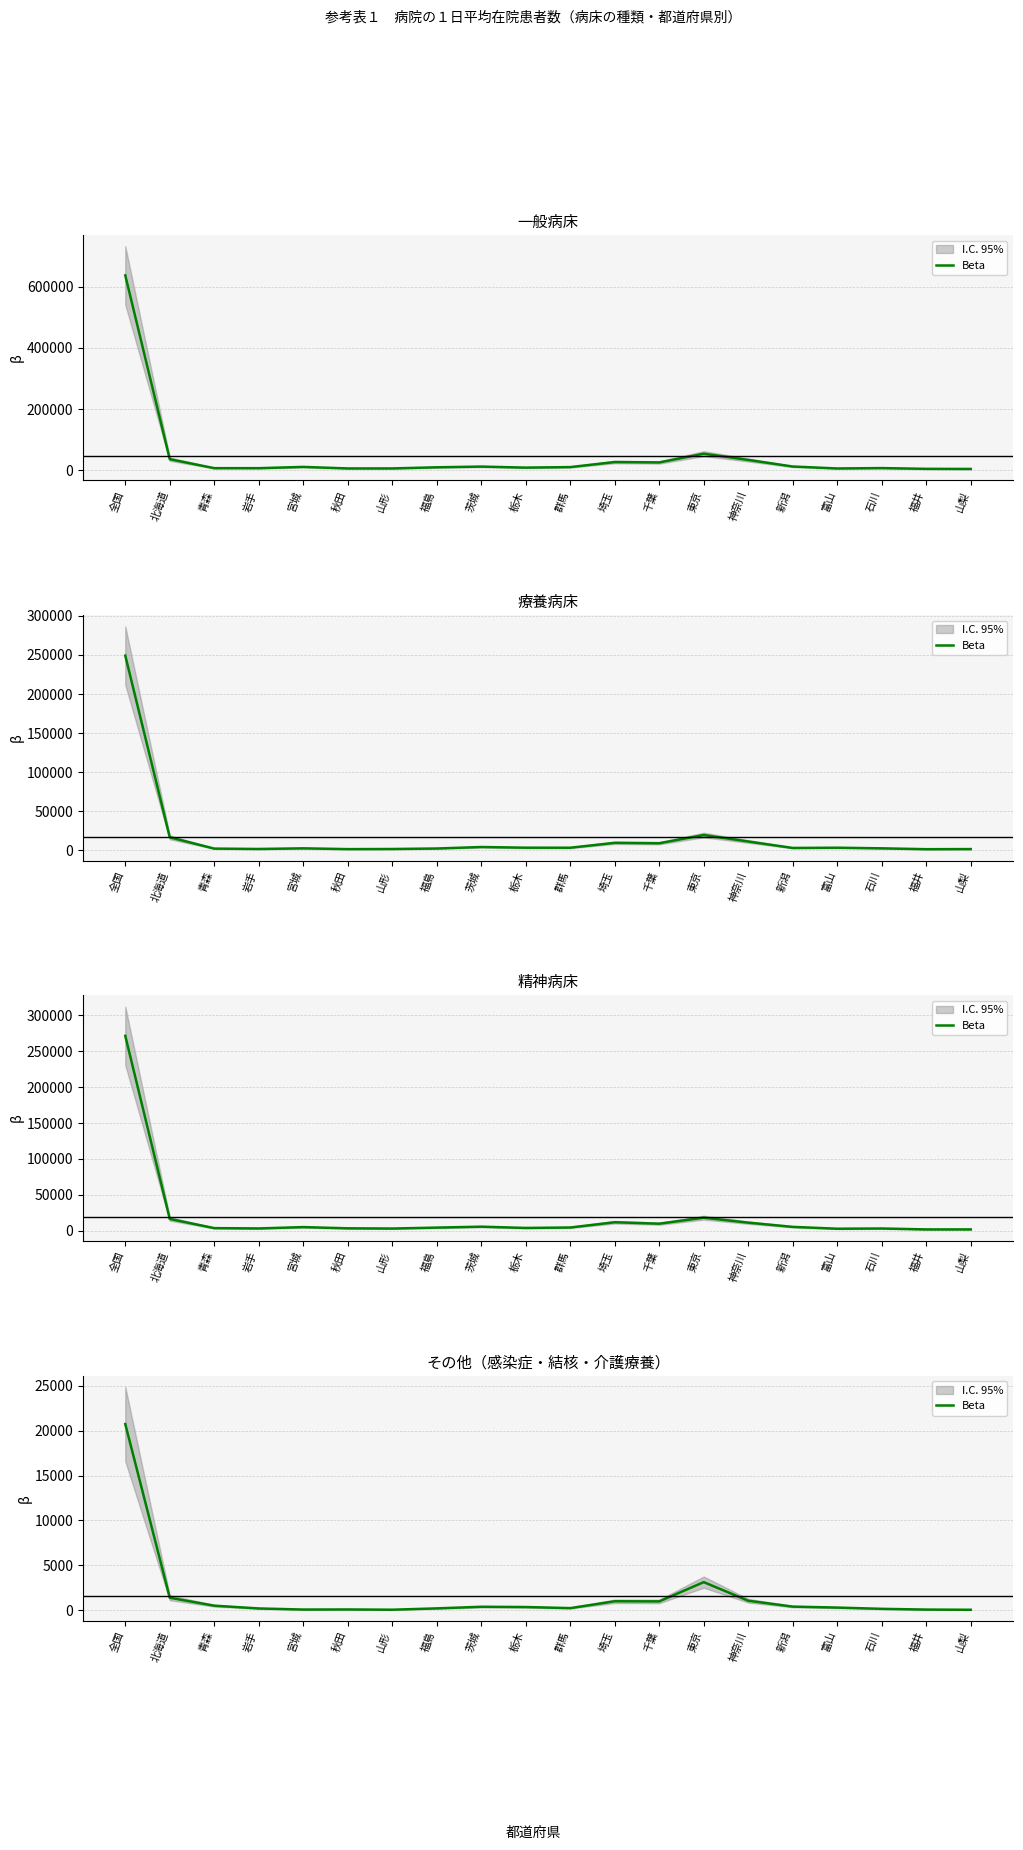

True or false: the data shows 976 at 千葉.

True